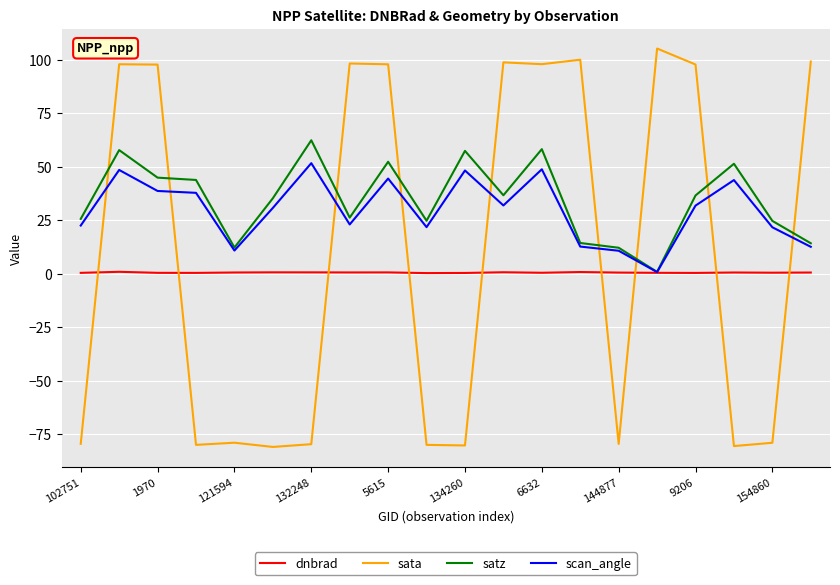

At how many categories does at least one series exceed 83?

10